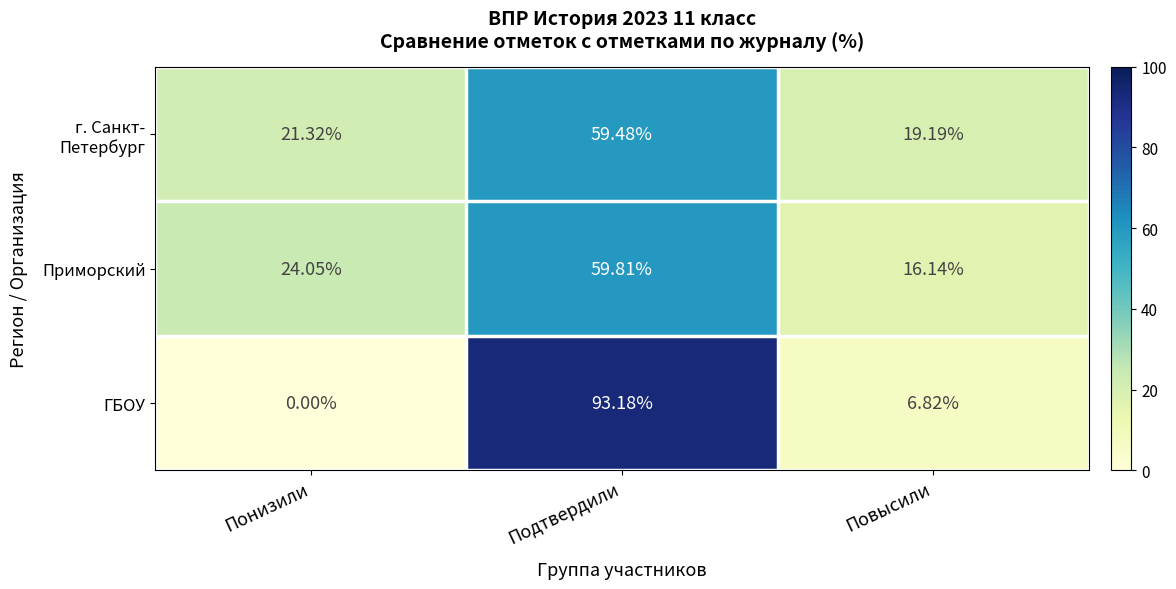

Which label corresponds to the smallest value in the chart?

Понизили